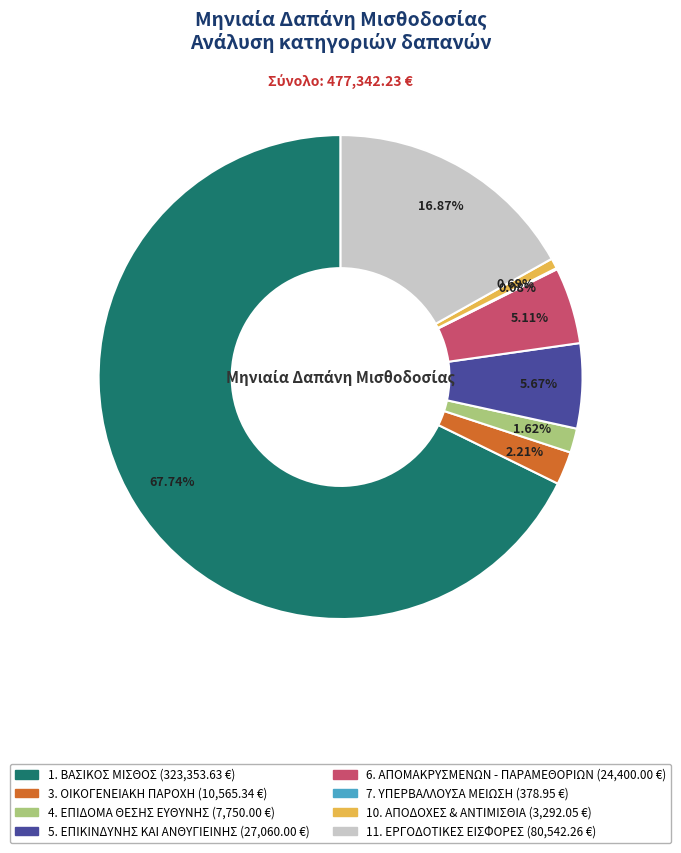

Which category has the biggest portion of the pie?

1. ΒΑΣΙΚΟΣ ΜΙΣΘΟΣ